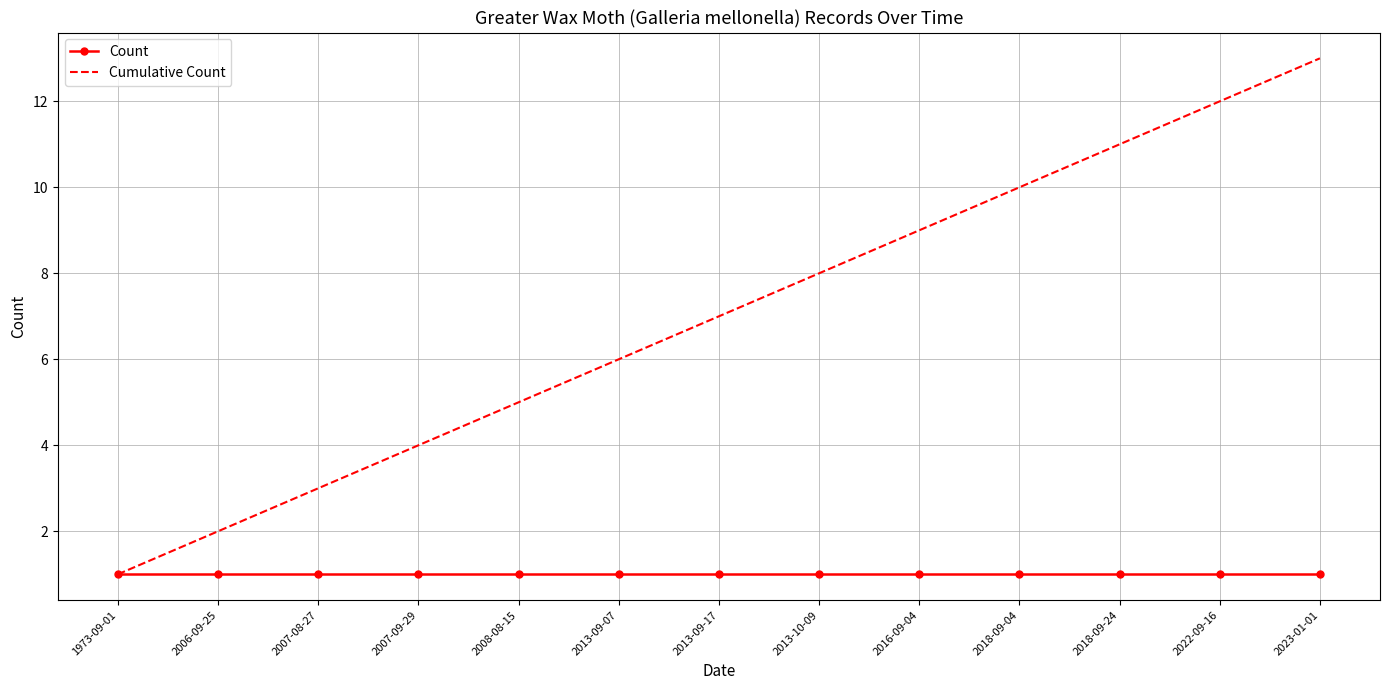

Which series has the largest total across all categories?

Cumulative Count